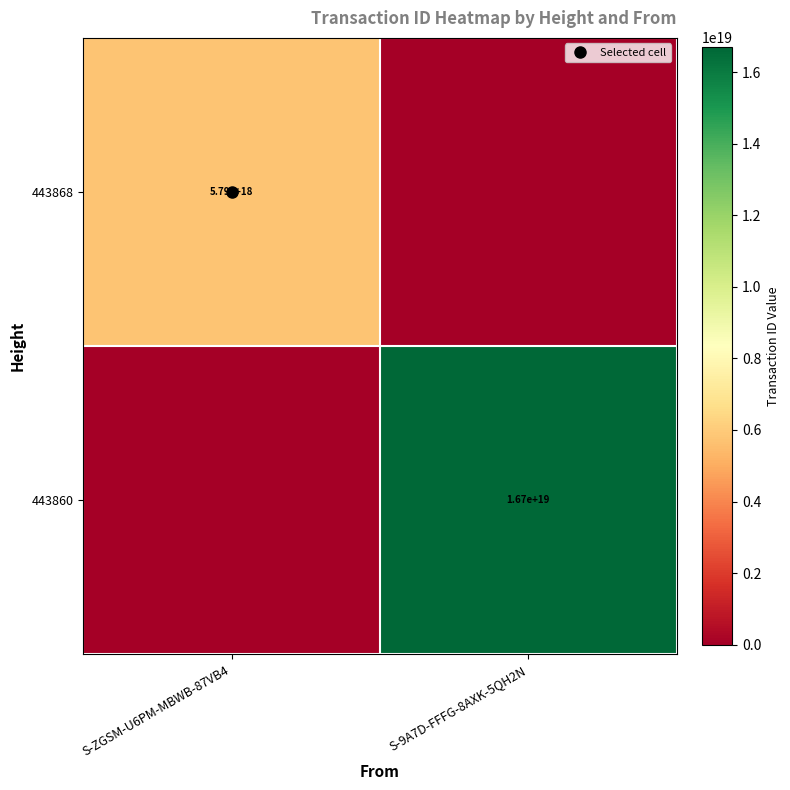

At which category is the sum across all series the highest?

S-9A7D-FFFG-8AXK-5QH2N